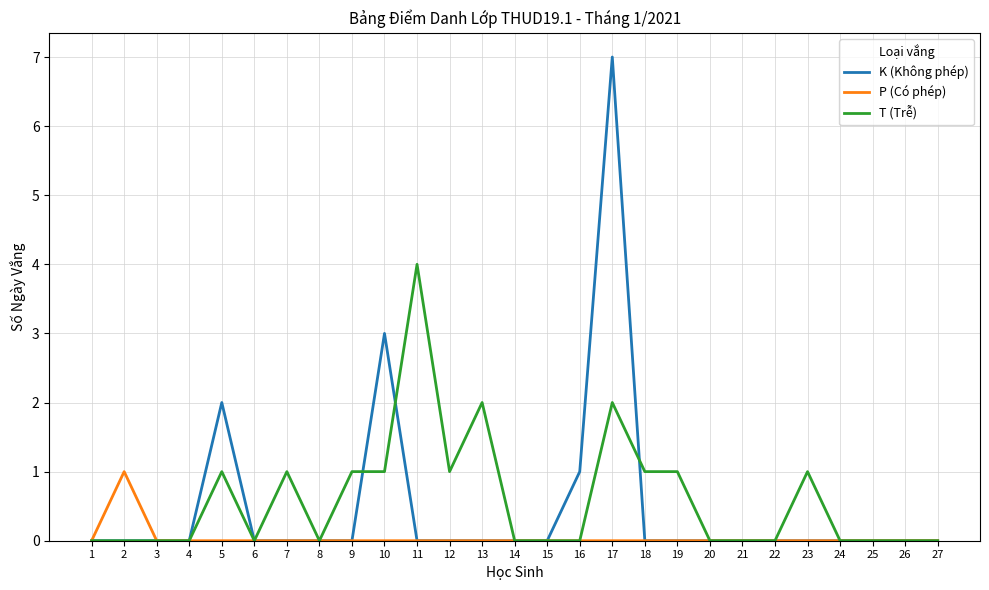

What is the greatest value displayed?

7